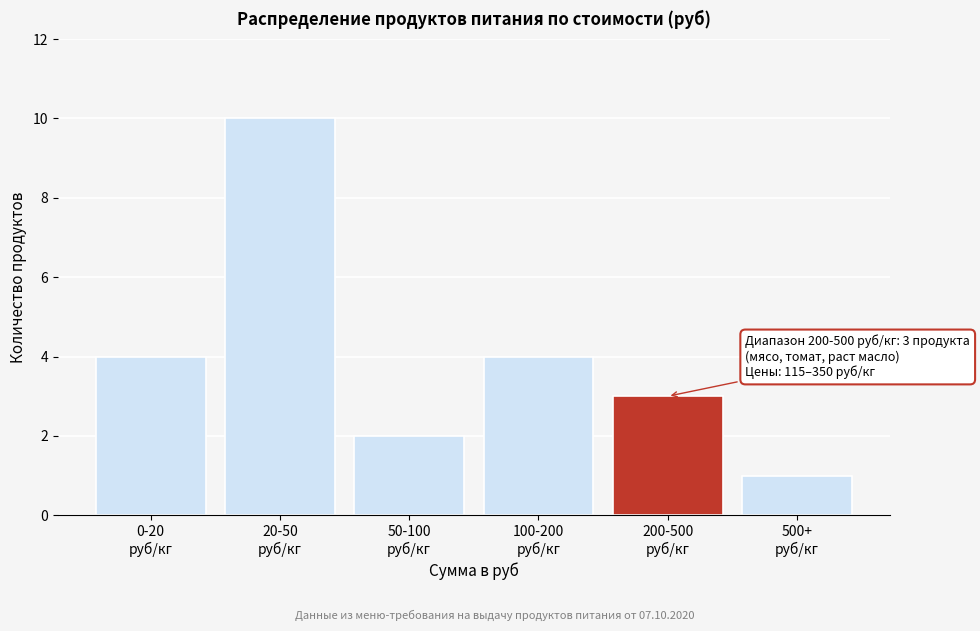

Reading left to right, what are all the values shown in this chart?

4	10	2	4	3	1